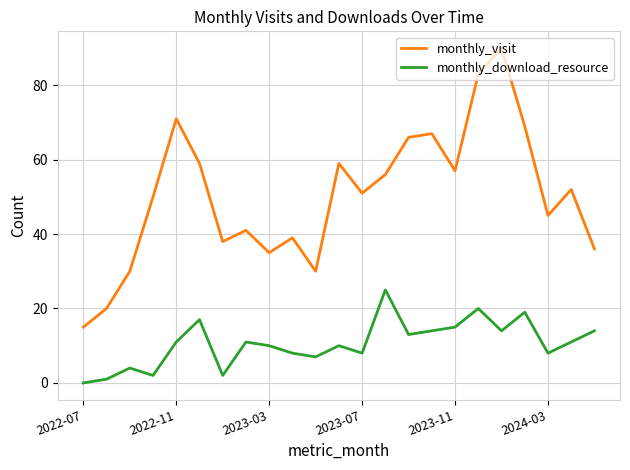

True or false: monthly_download_resource and monthly_visit cross at least once.

False